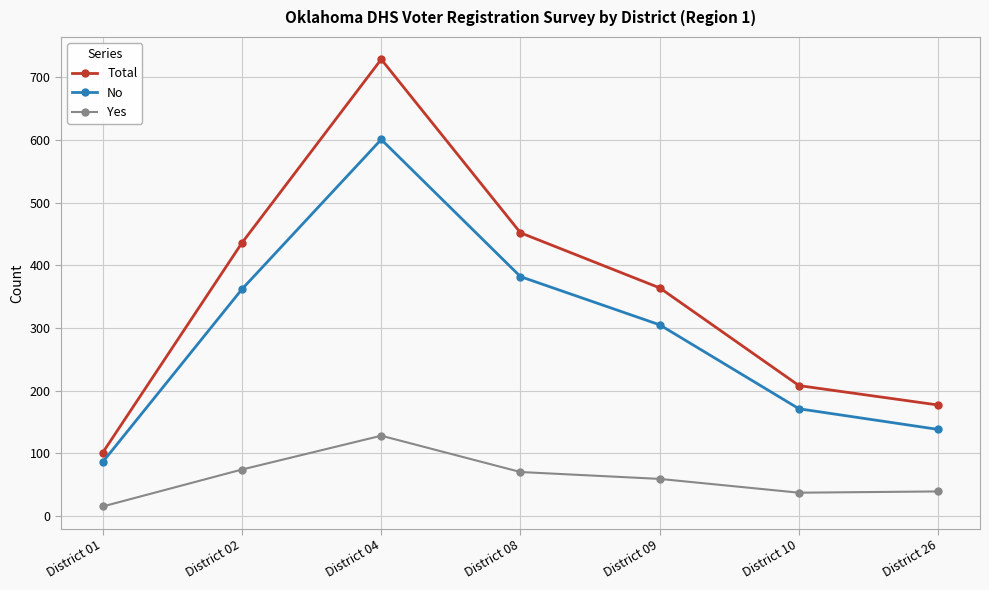

Rank the series at District 26 from lowest to highest value.

Yes, No, Total